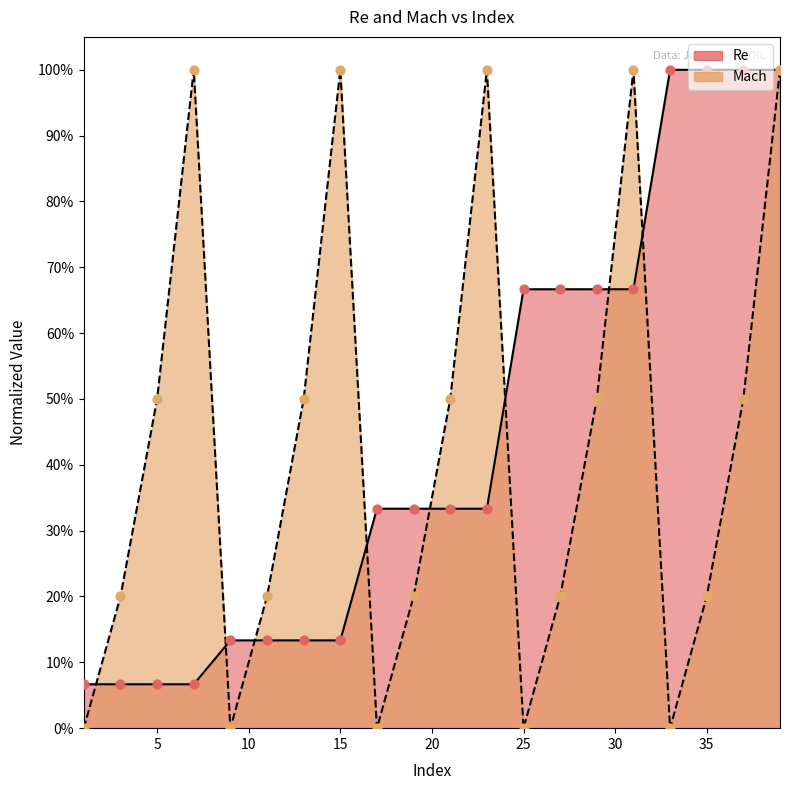

At which category is the sum across all series the highest?

39